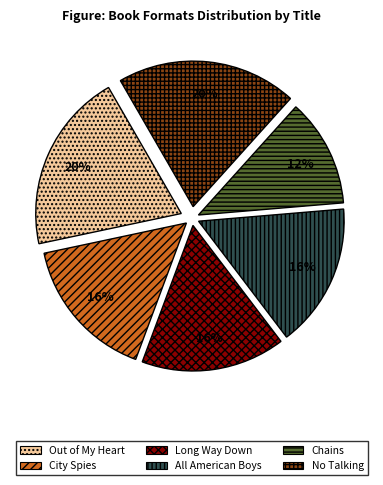

What percentage is the Out of My Heart slice, to the nearest percent?

20%